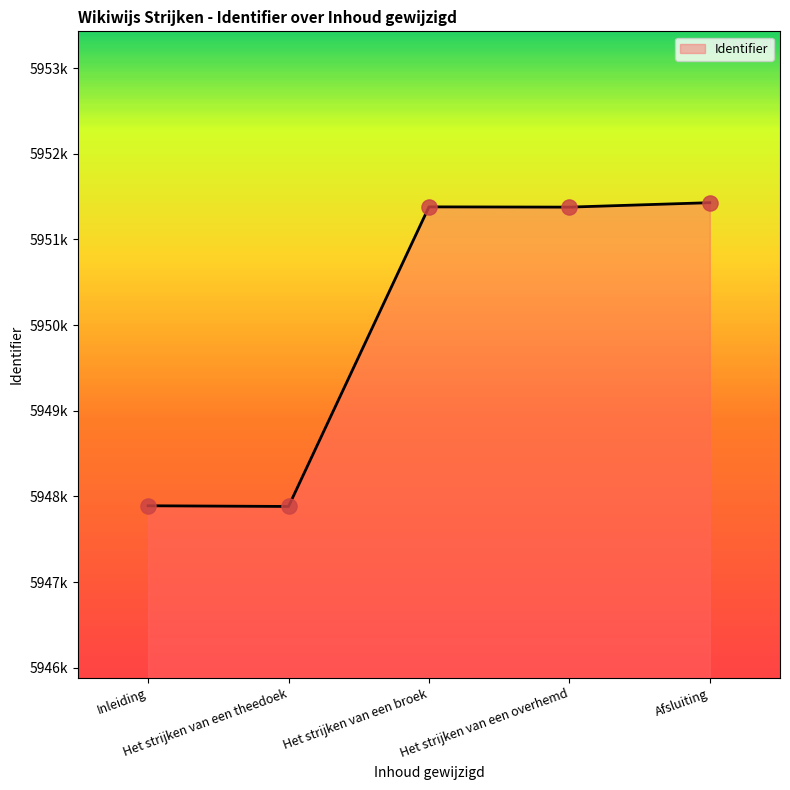

What is the change in value from Inleiding to Het strijken van een broek?

+3489